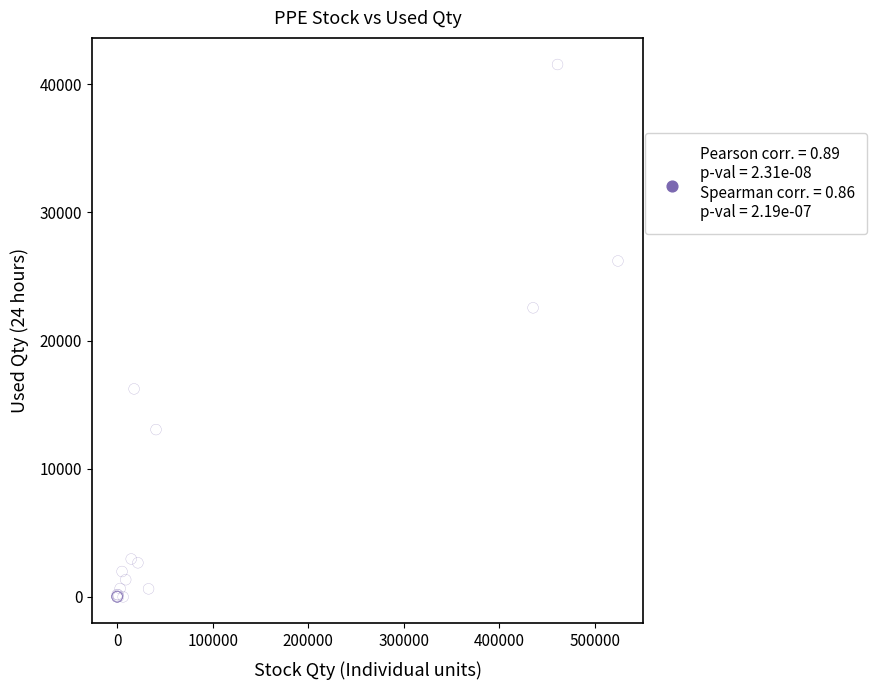

What Y value in the scatter plot is closest to 20773?

22558